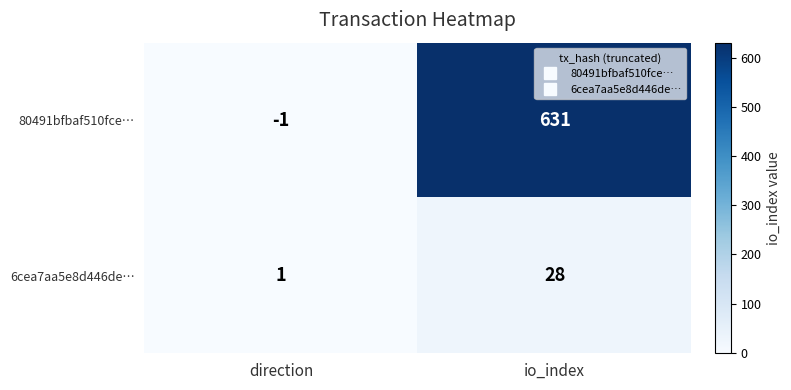

Reading left to right, extract all data points from this chart.

80491bfbaf510fce…: direction=-1	io_index=631
6cea7aa5e8d446de…: direction=1	io_index=28